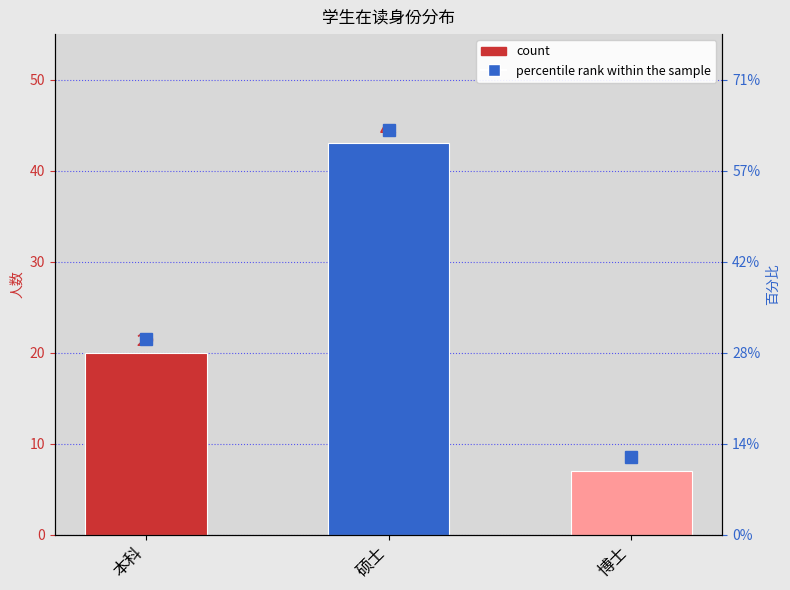

The chart shows a value of 43 at 硕士. True or false?

True